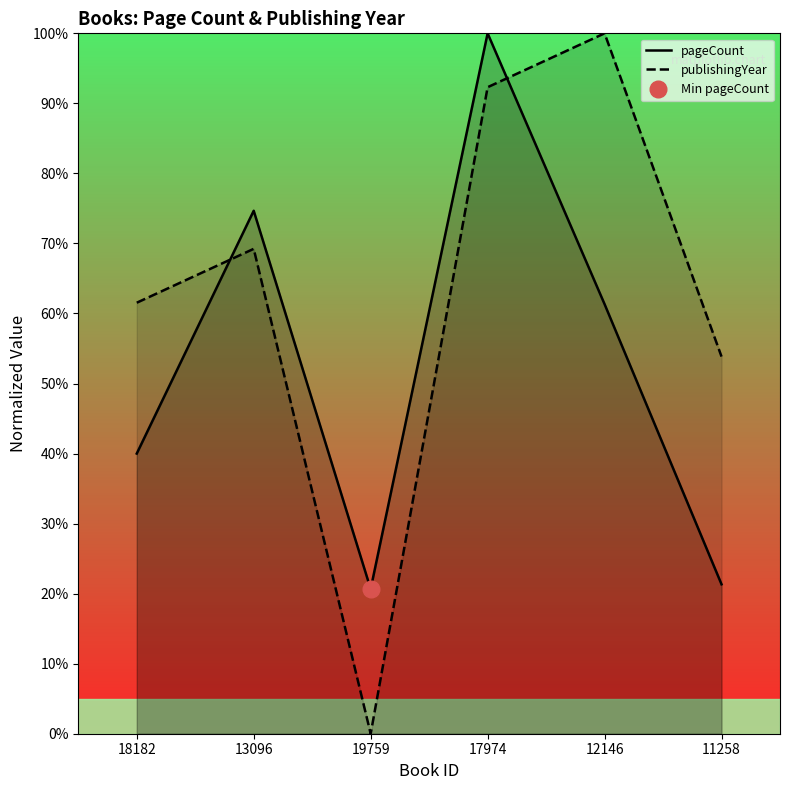

What is the sum of the publishingYear values at 11258 and 17974?

146.2